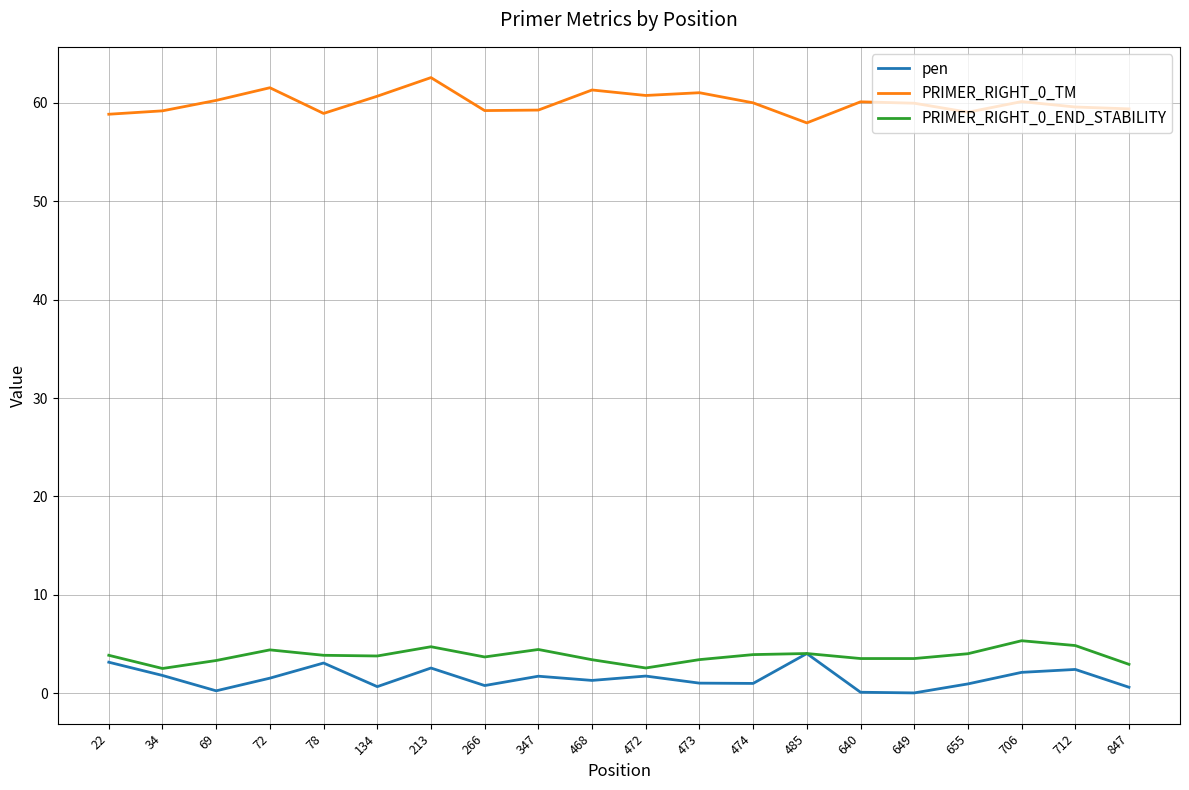

The value of pen at 22 is 5.6. True or false?

False